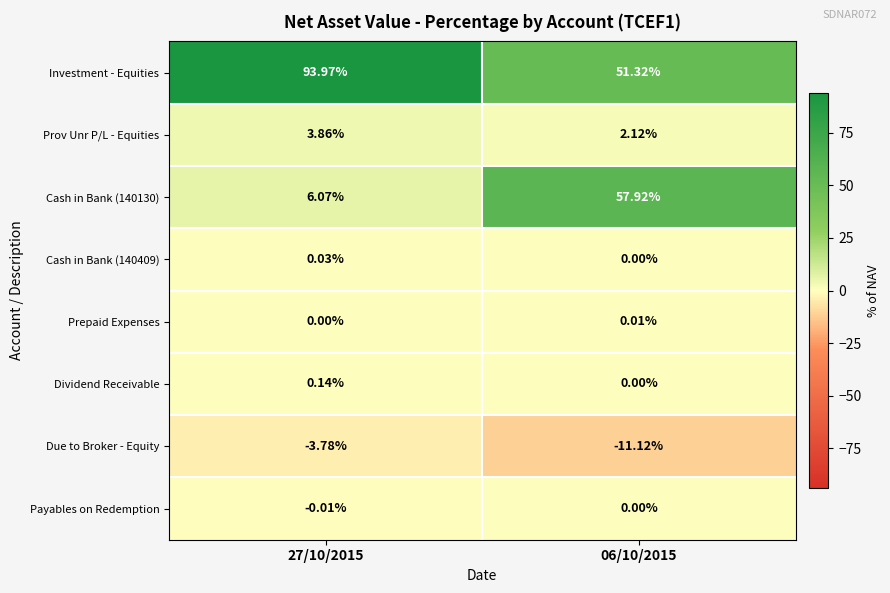

Is the value of Prov Unr P/L - Equities at 06/10/2015 greater than the value of Prepaid Expenses at 27/10/2015?

Yes